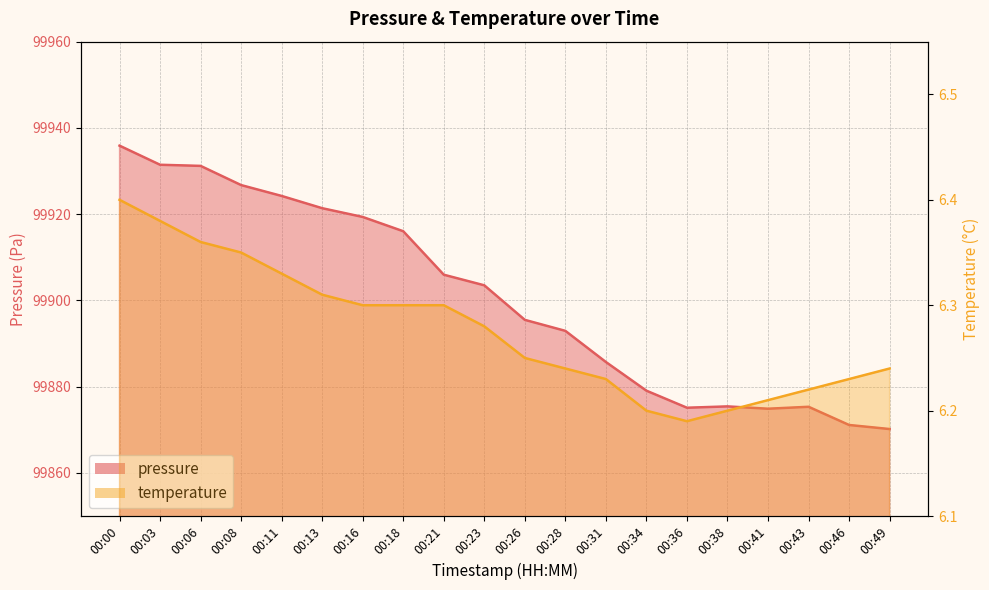

True or false: pressure and temperature cross at least once.

False